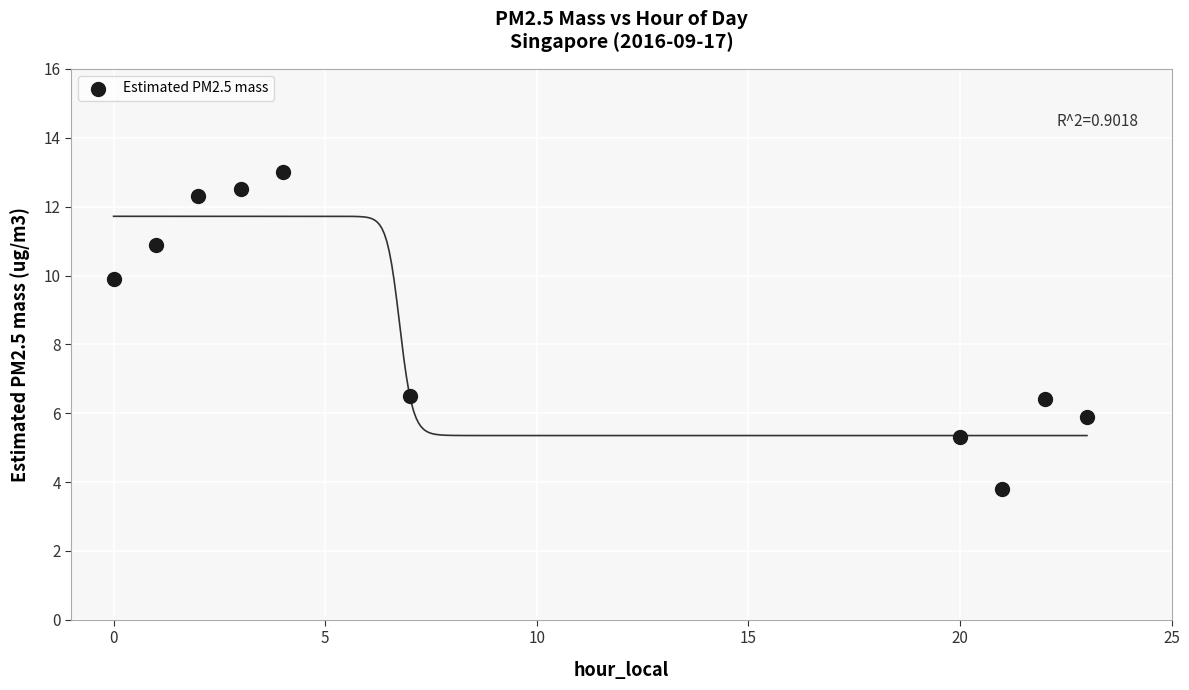

What is the average Y value?

8.7